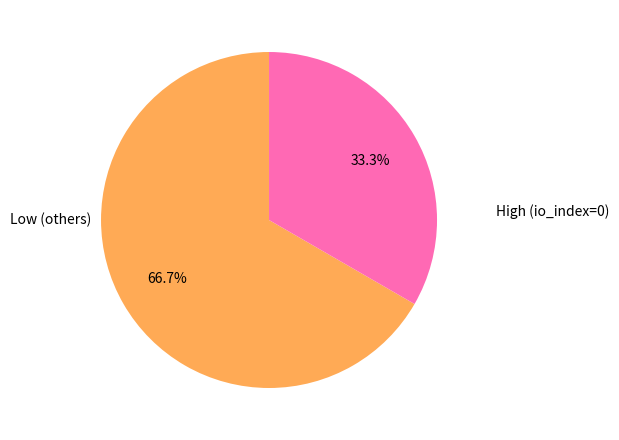

How many slices are in this pie chart?

2